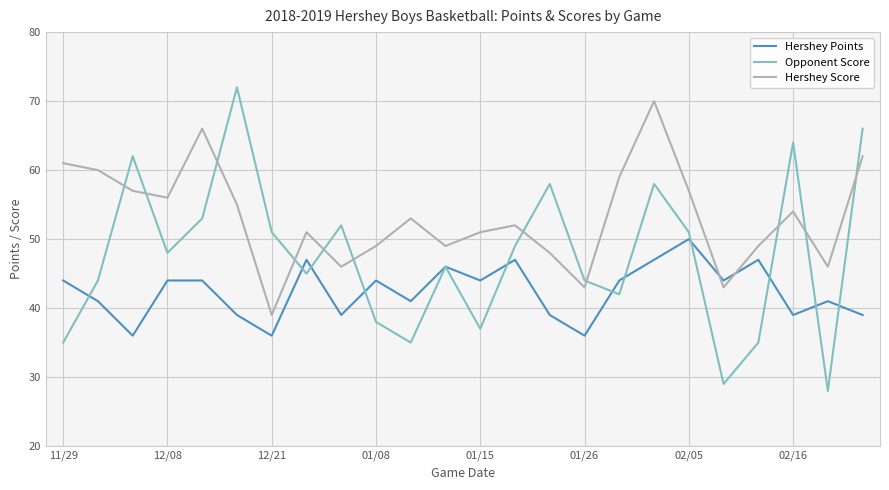

Rank the series by their maximum value, from highest to lowest.

Opponent Score, Hershey Score, Hershey Points